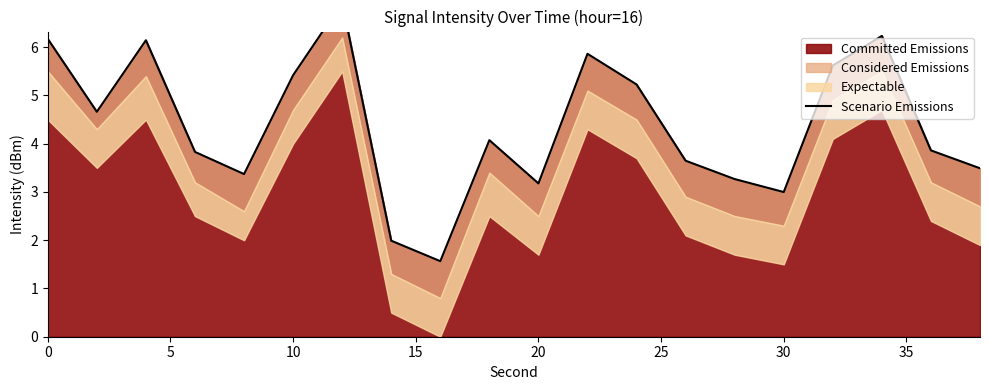

Reading left to right, what are all the values shown in this chart?

6.2	4.7	6.1	3.8	3.4	5.4	6.9	2.0	1.6	4.1	3.2	5.9	5.2	3.6	3.3	3.0	5.6	6.2	3.9	3.5